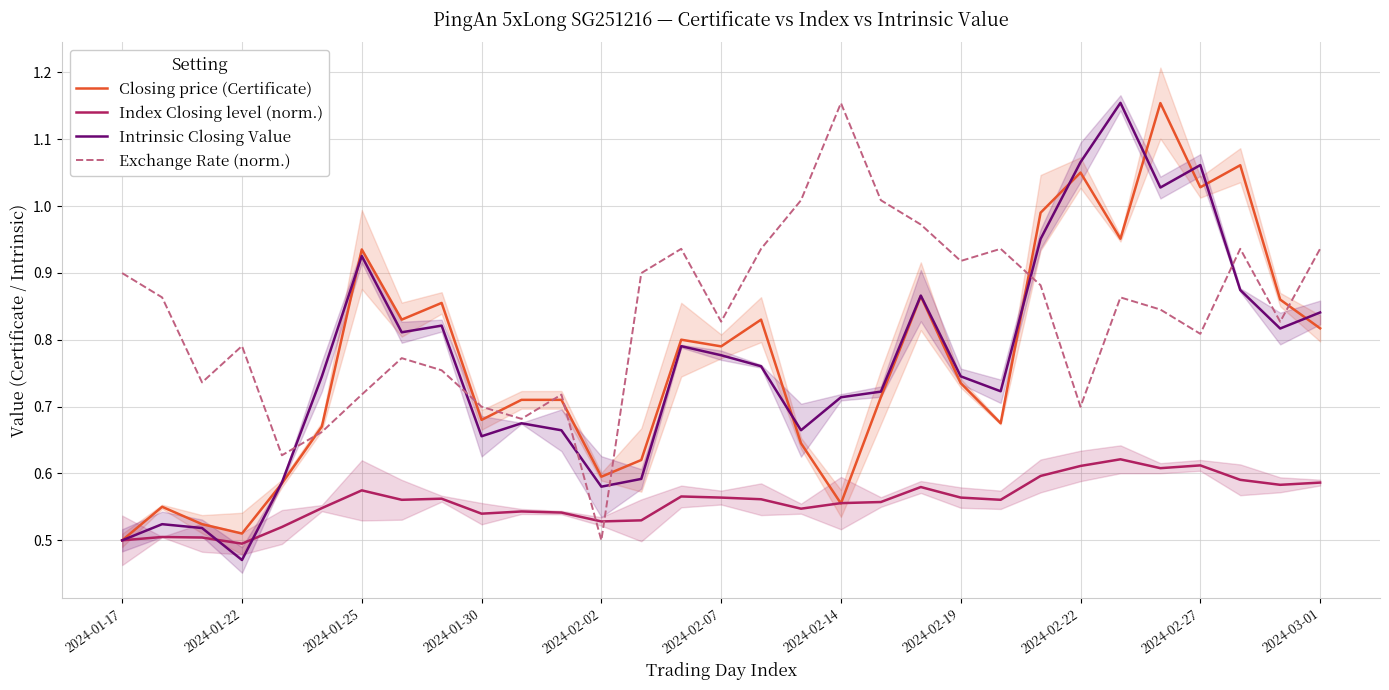

Is it true that Intrinsic Closing Value equals 1.0 at 2024-02-14?

False